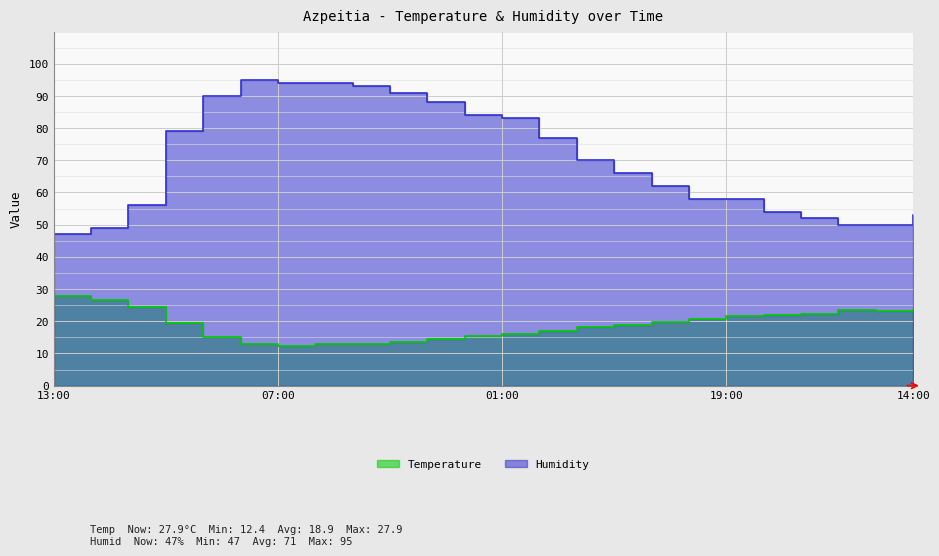

Does the chart display data point markers on the line(s)?

No